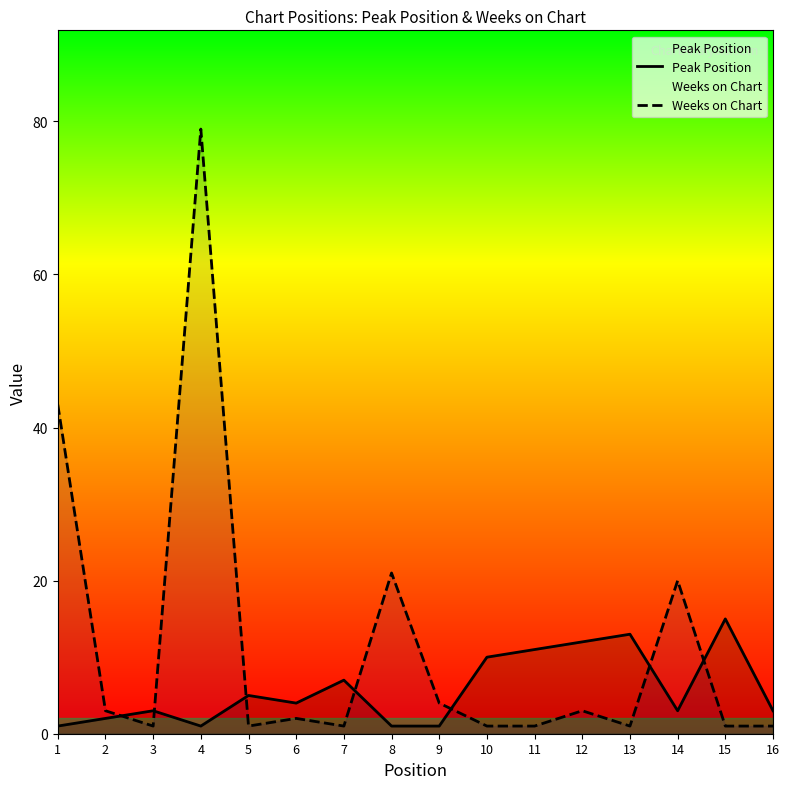

In Peak Position, how many points are higher than both neighbors (excluding endpoints)?

5